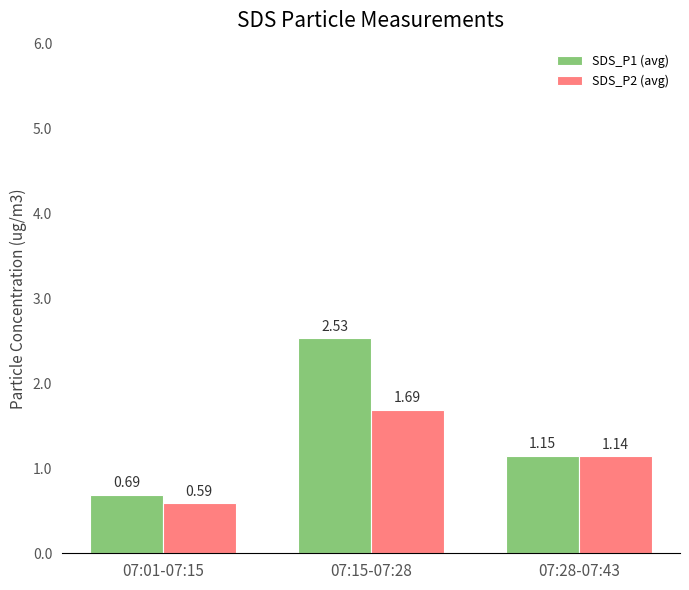

Rank the series by their maximum value, from highest to lowest.

SDS_P1 (avg), SDS_P2 (avg)